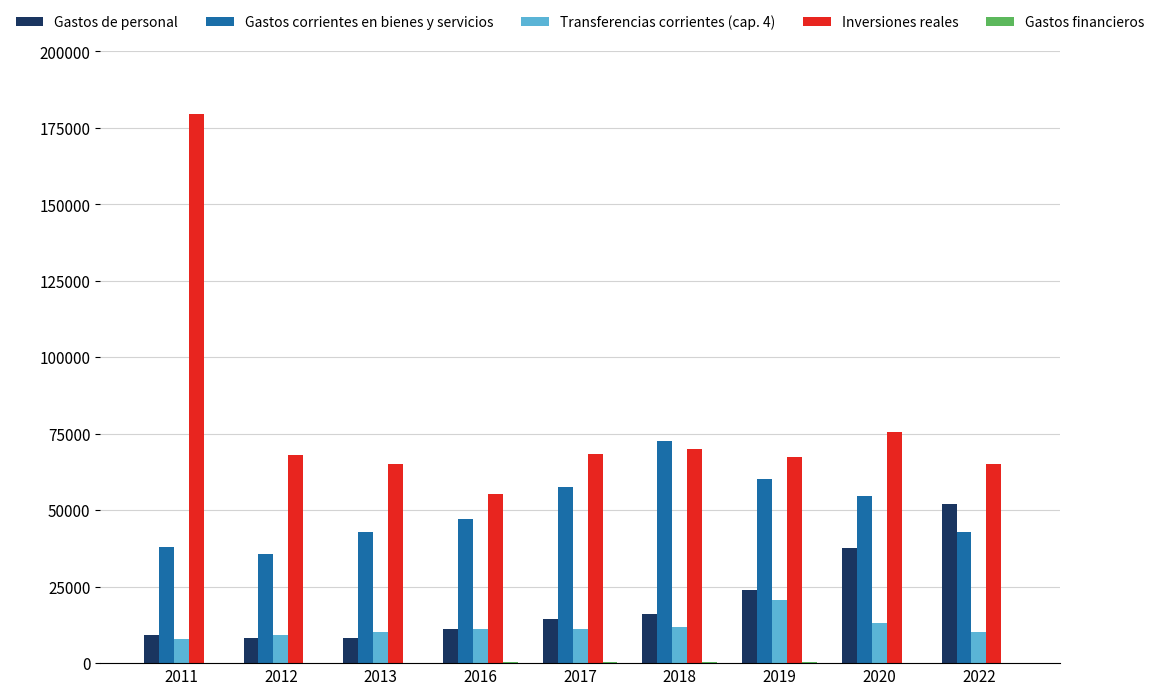

Which series has the largest total across all categories?

Inversiones reales